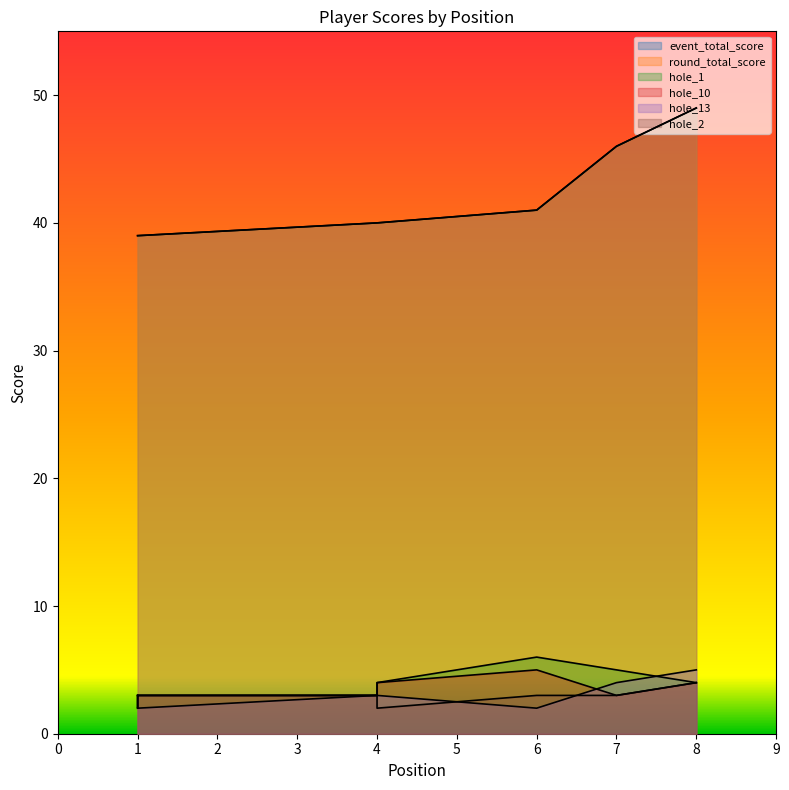

Is it true that hole_10 equals 2 at 6?

False